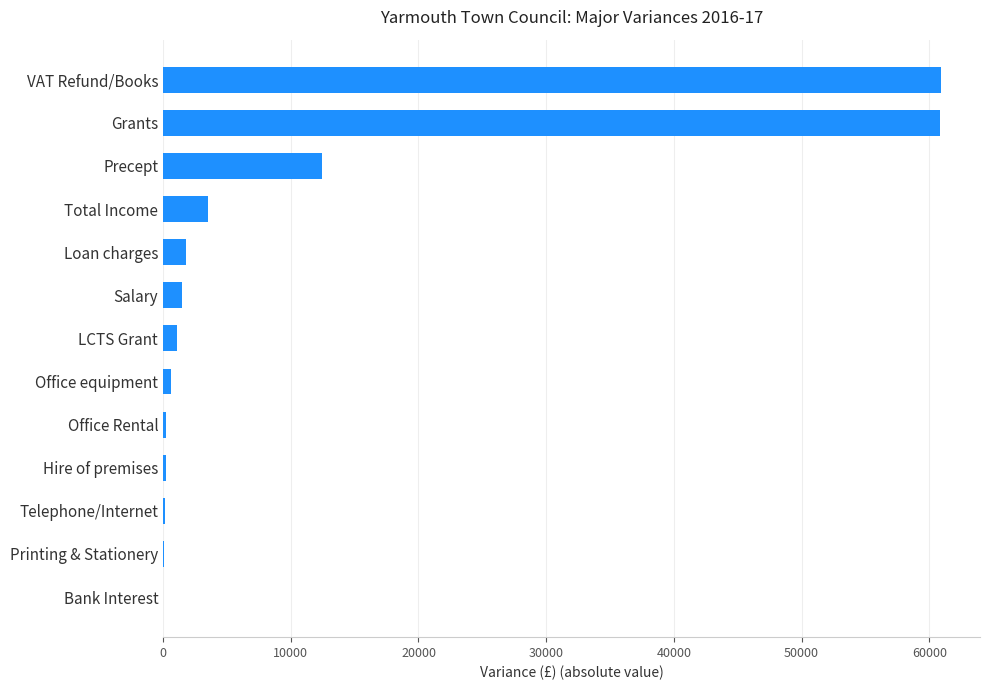

At which label is the value closest to 30472?

Precept